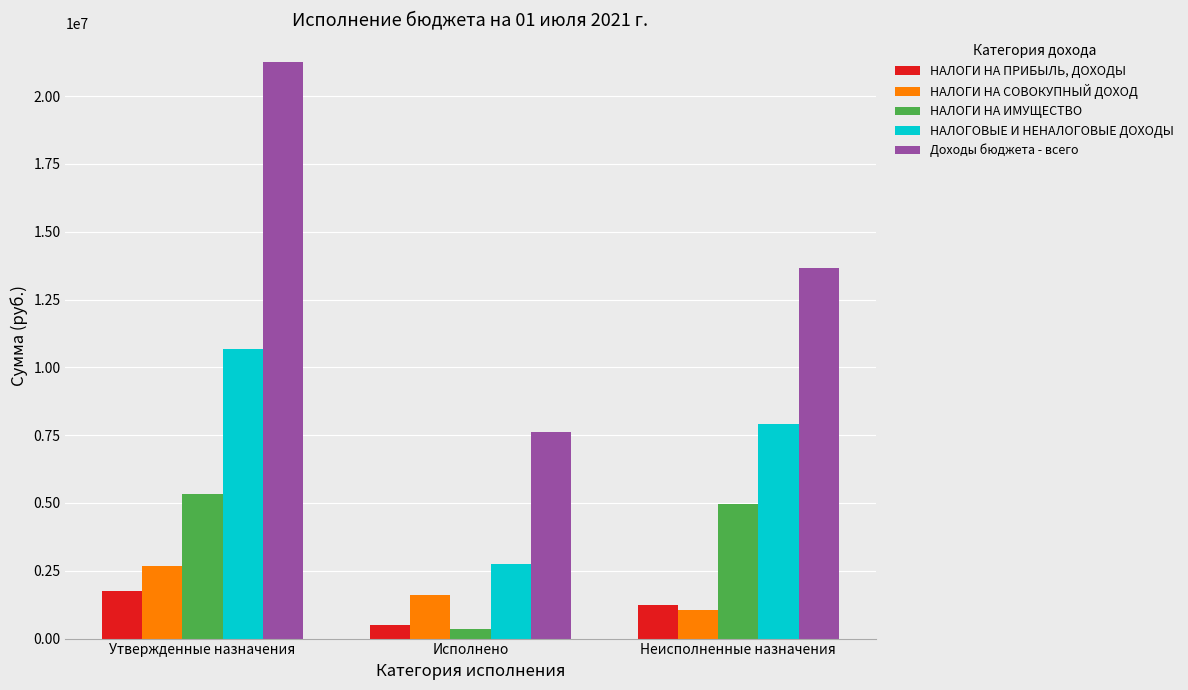

Which series has the widest spread of values?

Доходы бюджета - всего